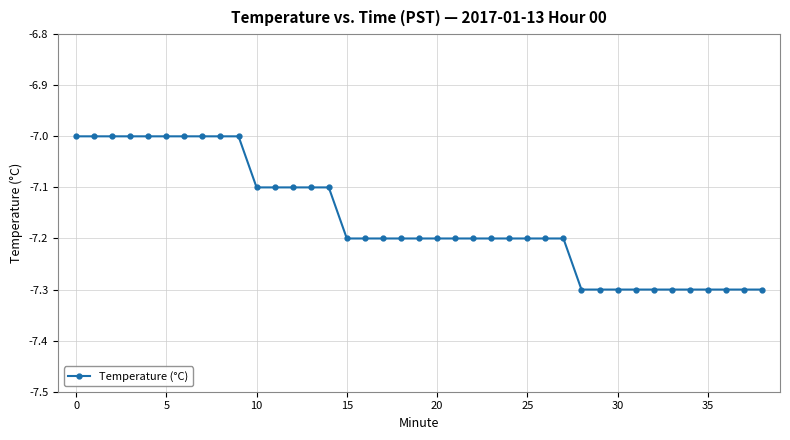

Reading left to right, transcribe all the data shown in this chart.

-7.0	-7.0	-7.0	-7.0	-7.0	-7.0	-7.0	-7.0	-7.0	-7.0	-7.1	-7.1	-7.1	-7.1	-7.1	-7.2	-7.2	-7.2	-7.2	-7.2	-7.2	-7.2	-7.2	-7.2	-7.2	-7.2	-7.2	-7.2	-7.3	-7.3	-7.3	-7.3	-7.3	-7.3	-7.3	-7.3	-7.3	-7.3	-7.3